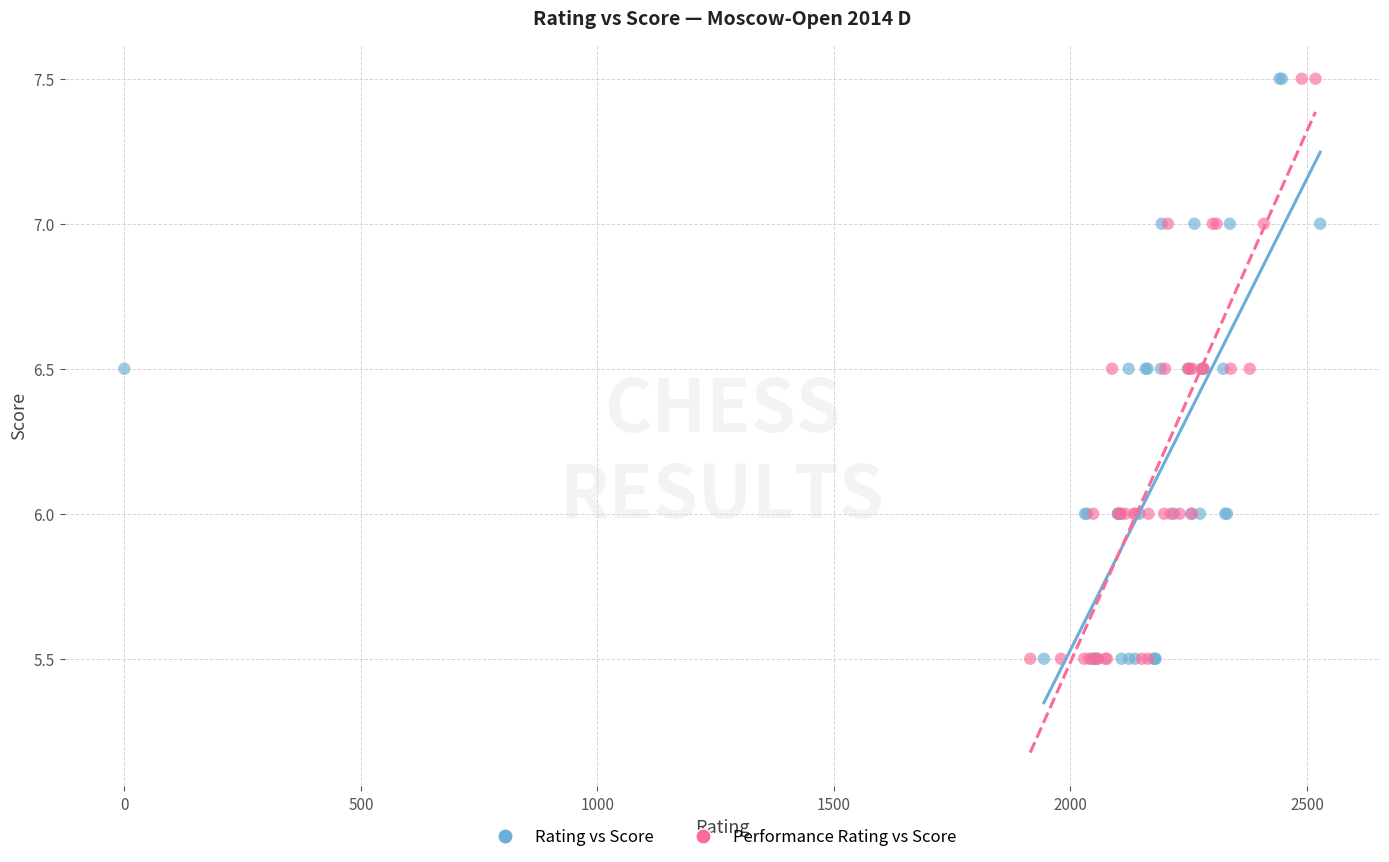

What are all the series names shown in the legend?

Rating vs Score, Performance Rating vs Score